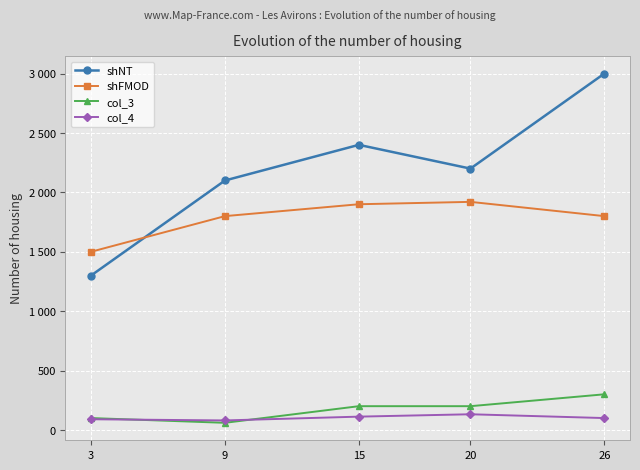

What are all the series names shown in the legend?

shNT, shFMOD, col_3, col_4